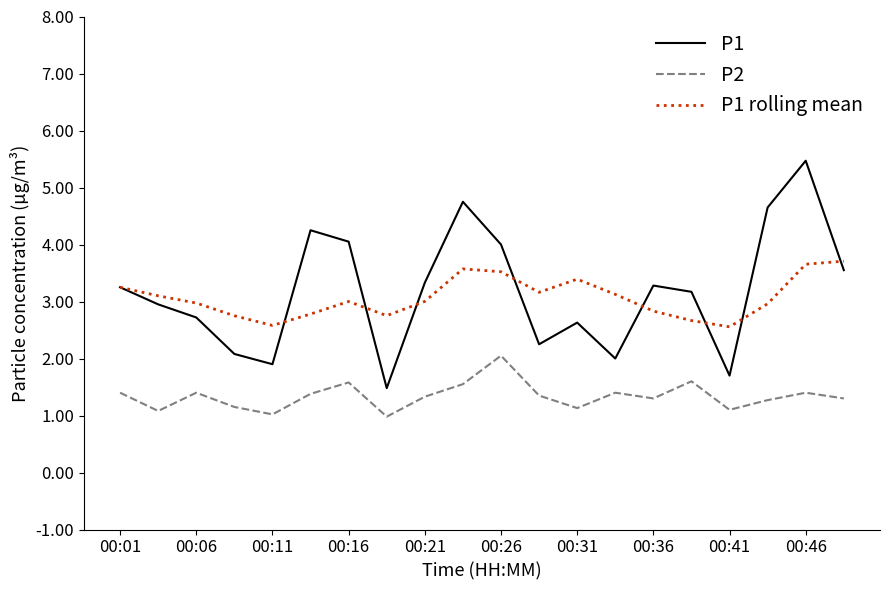

What is the minimum value shown in the chart?

1.0